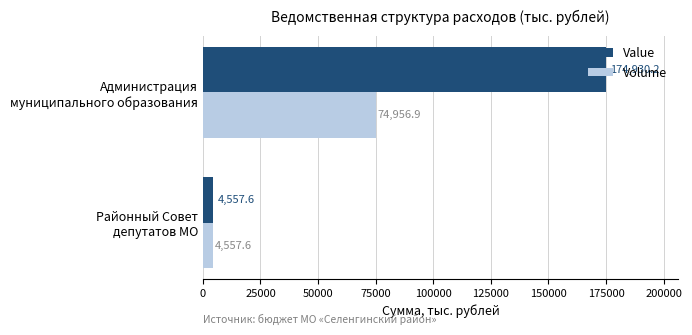

What is the difference between the maximum and minimum values in the Volume series?

70399.3